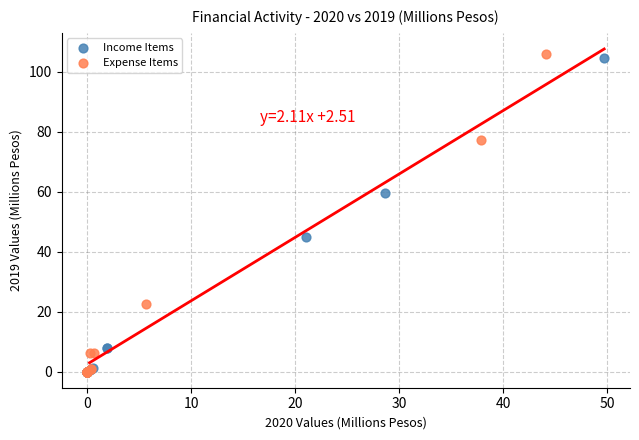

What are all the series names shown in the legend?

Income Items, Expense Items